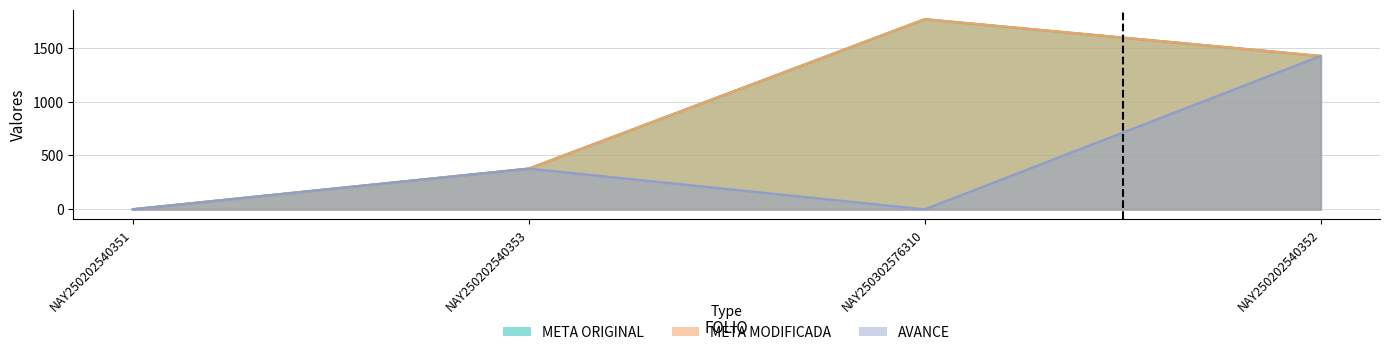

Is the value of AVANCE at NAY250202540351 greater than the value of META MODIFICADA at NAY250302576310?

No